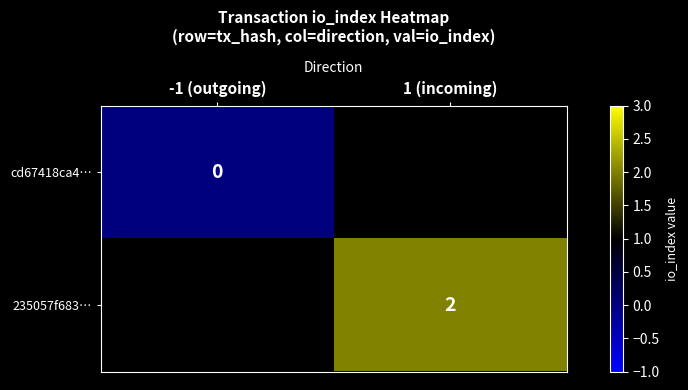

At how many categories does at least one series exceed 0?

1